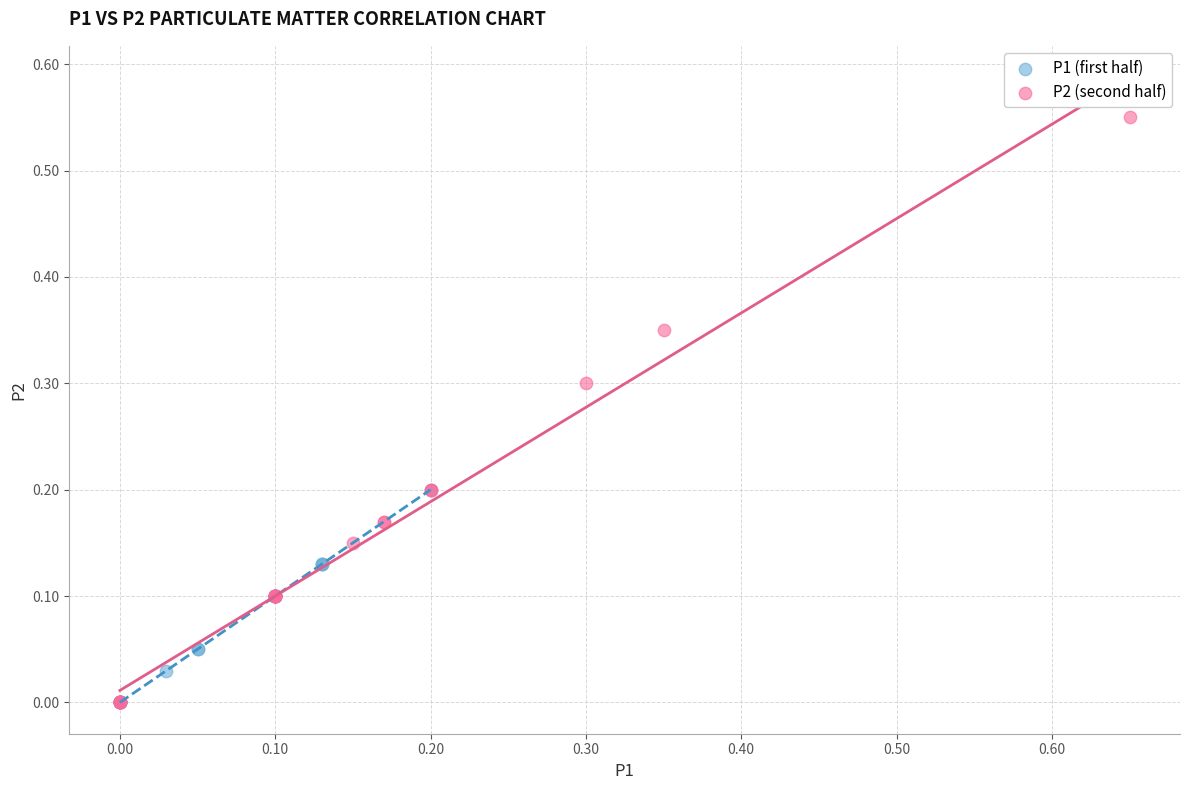

Which series contains the highest Y value?

P2 (second half)